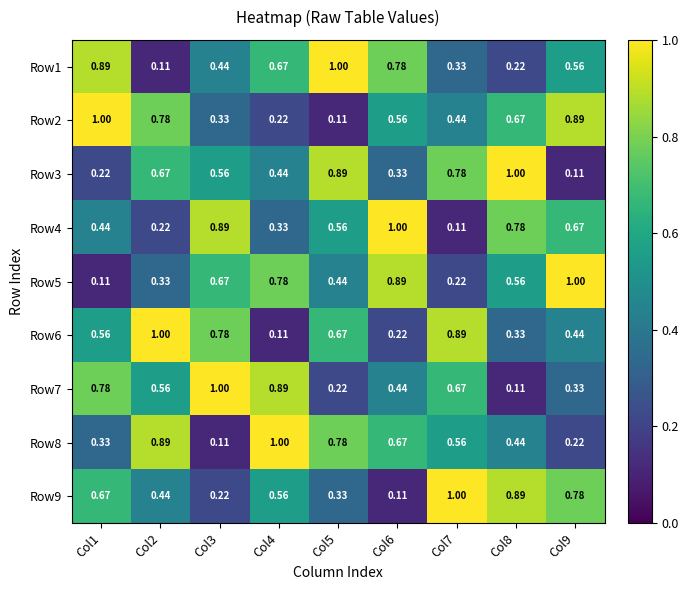

Reading left to right, list all the values displayed in this chart.

Row1: Col1=0.9	Col2=0.1	Col3=0.4	Col4=0.7	Col5=1.0	Col6=0.8	Col7=0.3	Col8=0.2	Col9=0.6
Row2: Col1=1.0	Col2=0.8	Col3=0.3	Col4=0.2	Col5=0.1	Col6=0.6	Col7=0.4	Col8=0.7	Col9=0.9
Row3: Col1=0.2	Col2=0.7	Col3=0.6	Col4=0.4	Col5=0.9	Col6=0.3	Col7=0.8	Col8=1.0	Col9=0.1
Row4: Col1=0.4	Col2=0.2	Col3=0.9	Col4=0.3	Col5=0.6	Col6=1.0	Col7=0.1	Col8=0.8	Col9=0.7
Row5: Col1=0.1	Col2=0.3	Col3=0.7	Col4=0.8	Col5=0.4	Col6=0.9	Col7=0.2	Col8=0.6	Col9=1.0
Row6: Col1=0.6	Col2=1.0	Col3=0.8	Col4=0.1	Col5=0.7	Col6=0.2	Col7=0.9	Col8=0.3	Col9=0.4
Row7: Col1=0.8	Col2=0.6	Col3=1.0	Col4=0.9	Col5=0.2	Col6=0.4	Col7=0.7	Col8=0.1	Col9=0.3
Row8: Col1=0.3	Col2=0.9	Col3=0.1	Col4=1.0	Col5=0.8	Col6=0.7	Col7=0.6	Col8=0.4	Col9=0.2
Row9: Col1=0.7	Col2=0.4	Col3=0.2	Col4=0.6	Col5=0.3	Col6=0.1	Col7=1.0	Col8=0.9	Col9=0.8